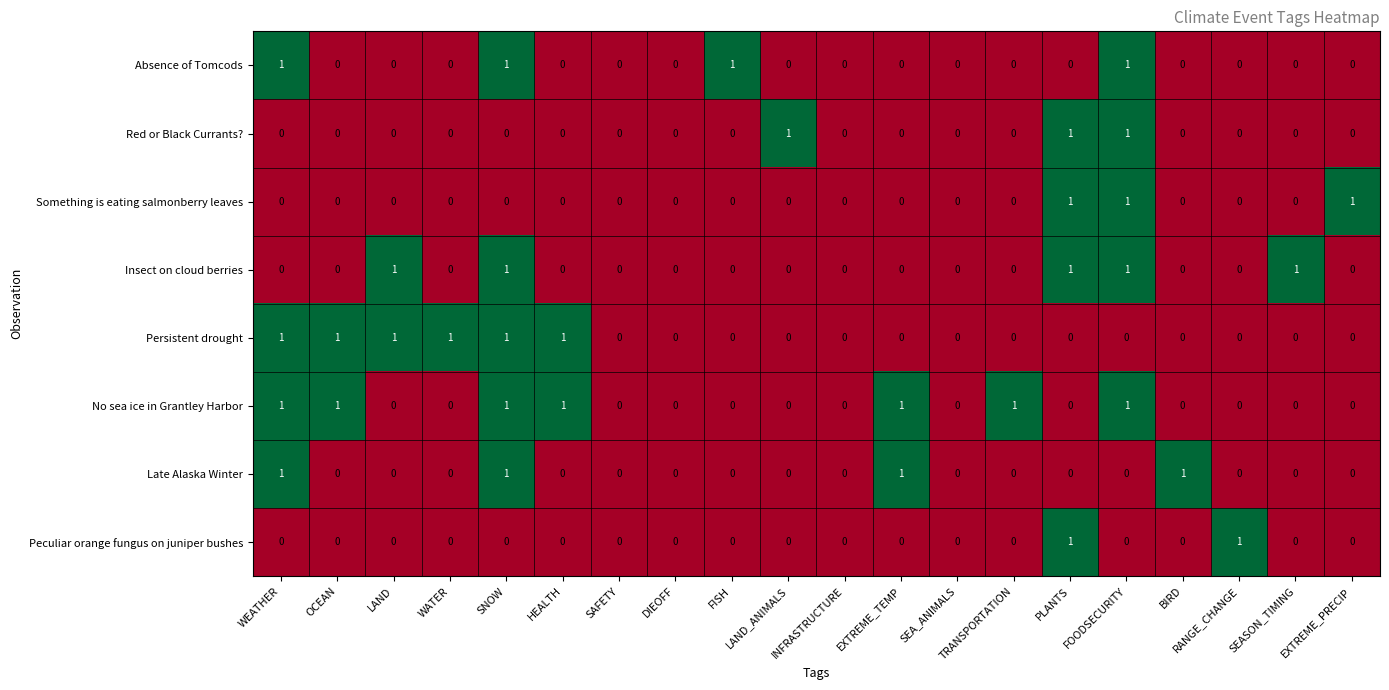

Which series has the largest total across all categories?

No sea ice in Grantley Harbor